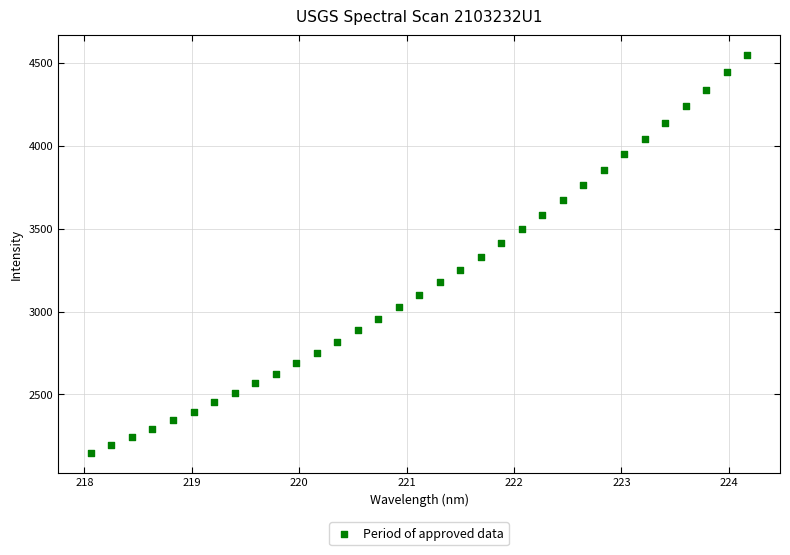

What is the range of X values (max minus min)?

6.1